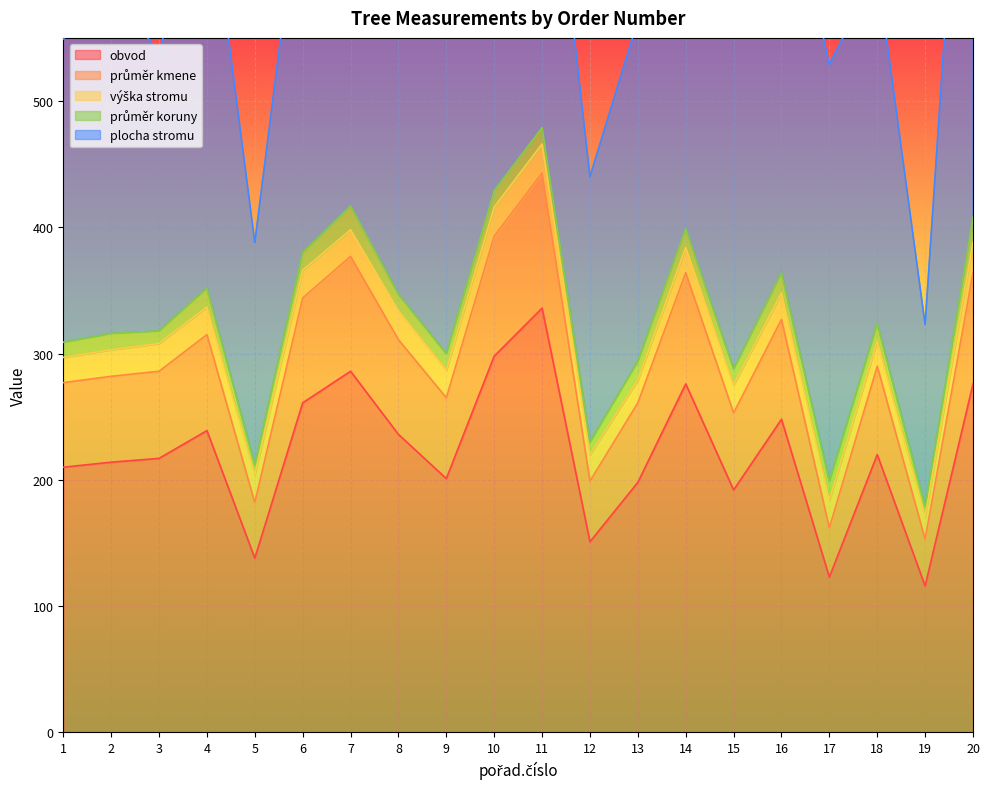

True or false: průměr kmene and plocha stromu cross at least once.

False